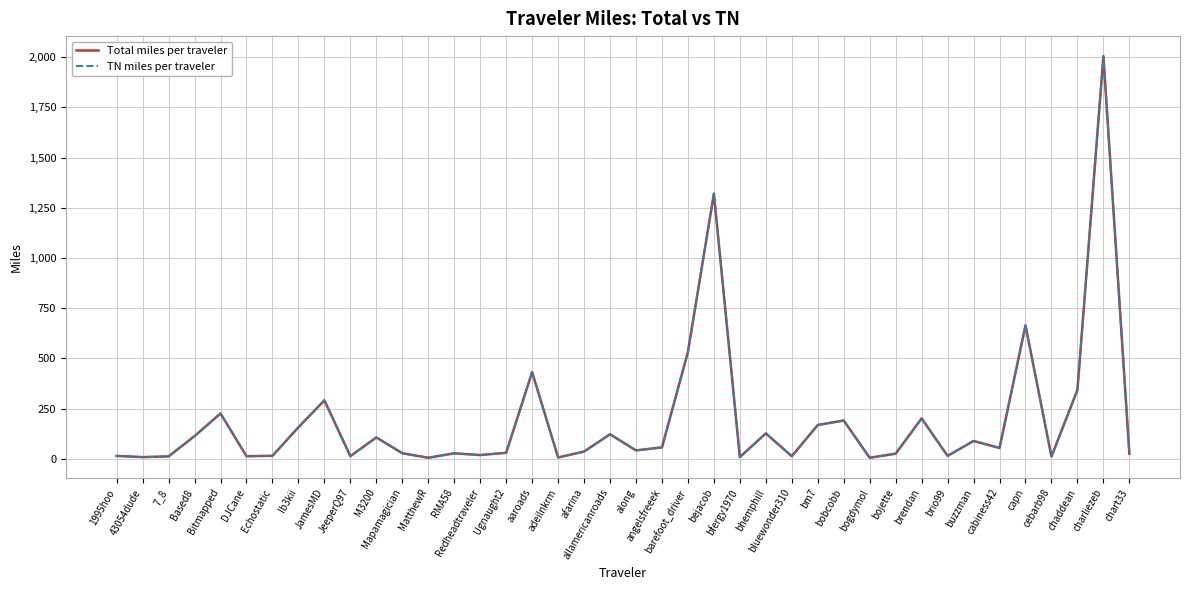

Which series has the largest range (max minus min)?

Total miles per traveler